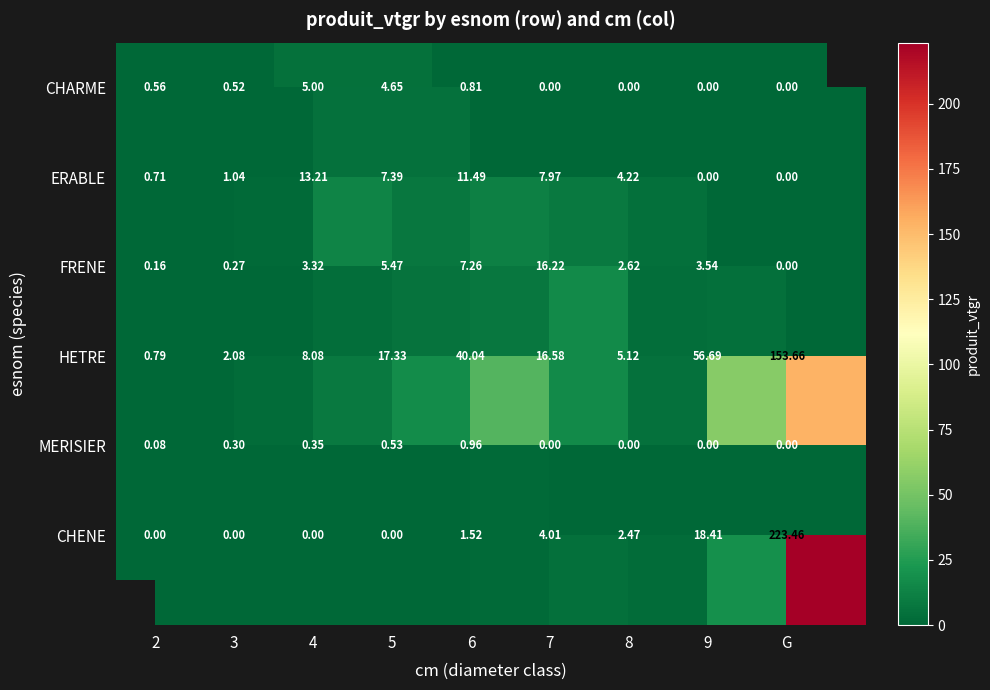

Read the FRENE value at 9.

3.5